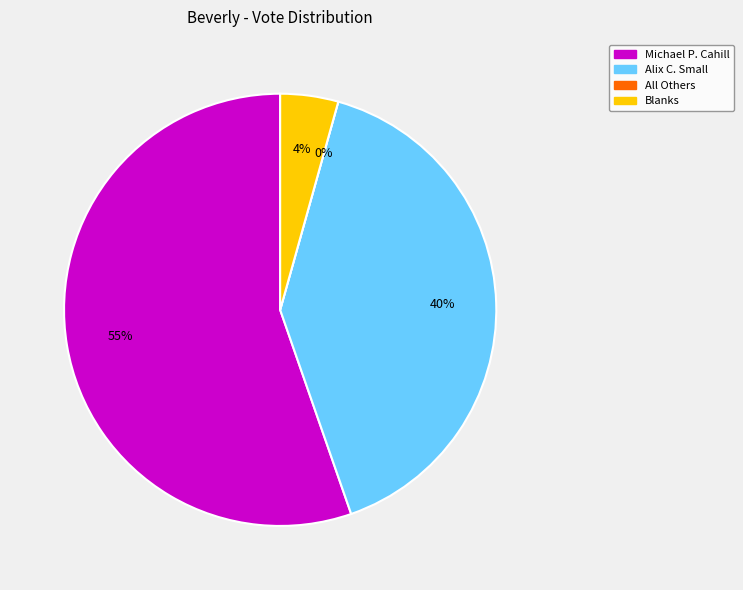

How many slices are in this pie chart?

4